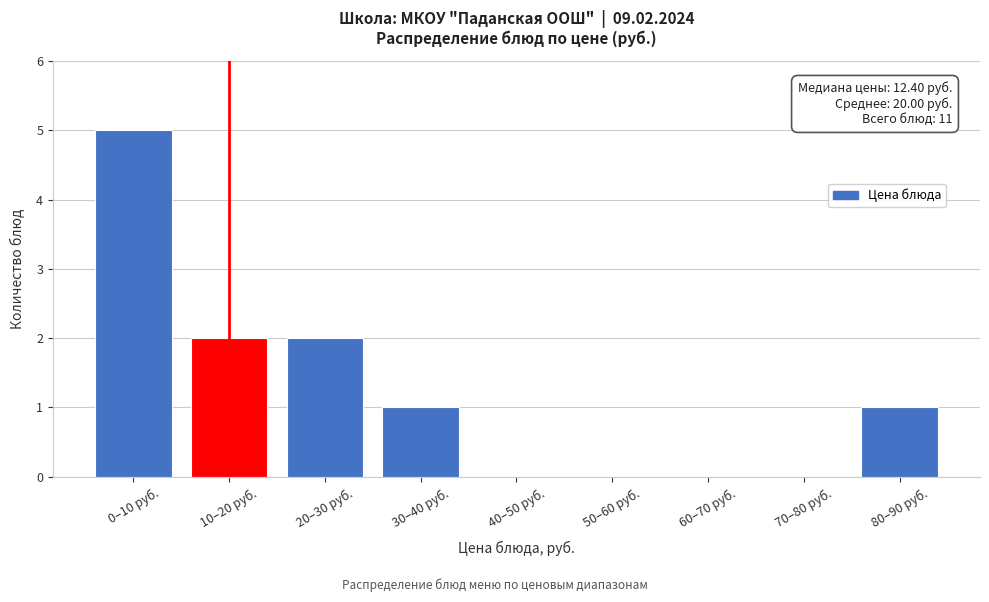

Reading right to left, what are all the values shown in this chart?

80–90 руб.=1	70–80 руб.=0	60–70 руб.=0	50–60 руб.=0	40–50 руб.=0	30–40 руб.=1	20–30 руб.=2	10–20 руб.=2	0–10 руб.=5